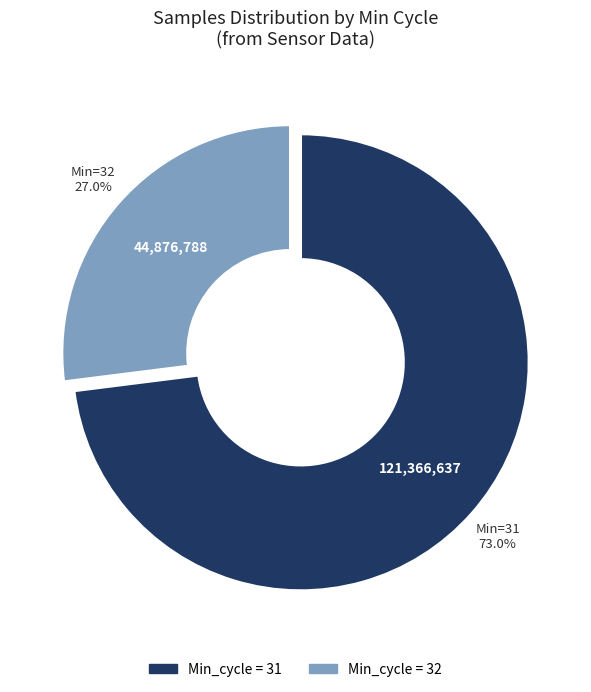

How many slices are in this pie chart?

2